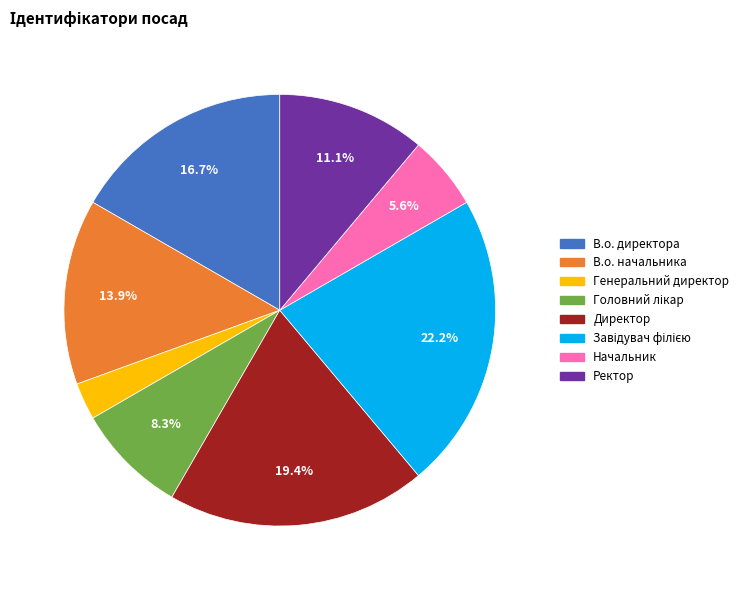

Count the number of slices in the pie.

8